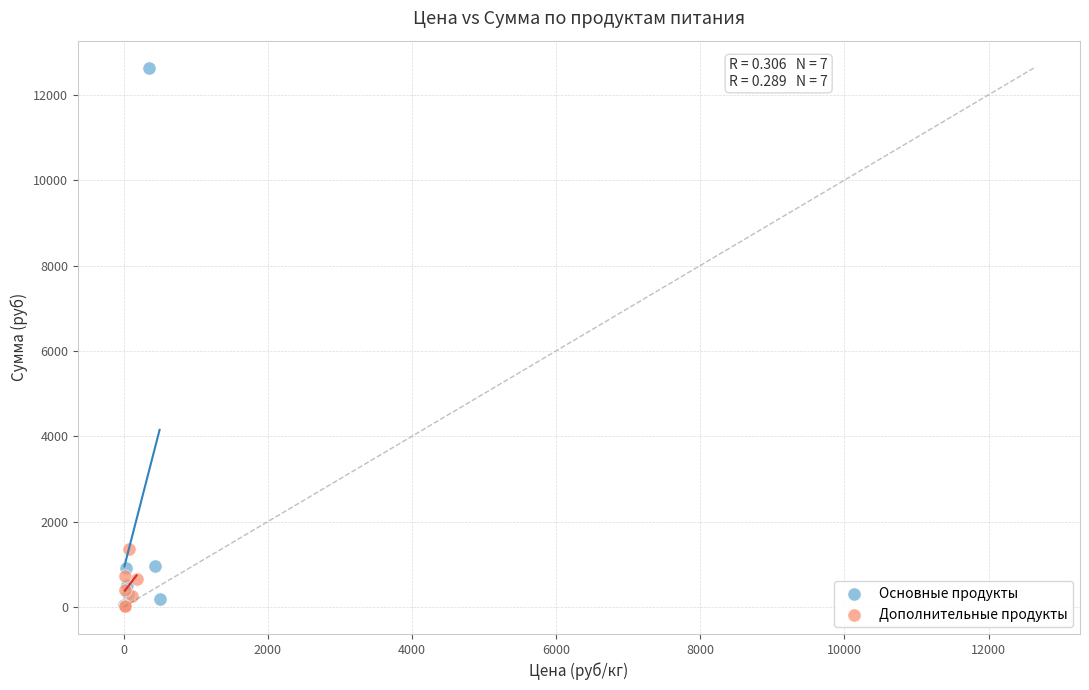

Which series has the widest spread of Y values?

Основные продукты